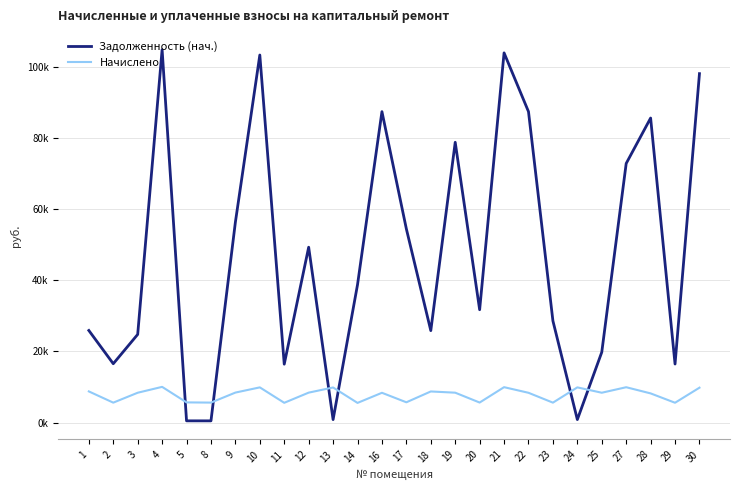

What is the value of the Задолженность (нач.) point at the 21st from the left?

826.9